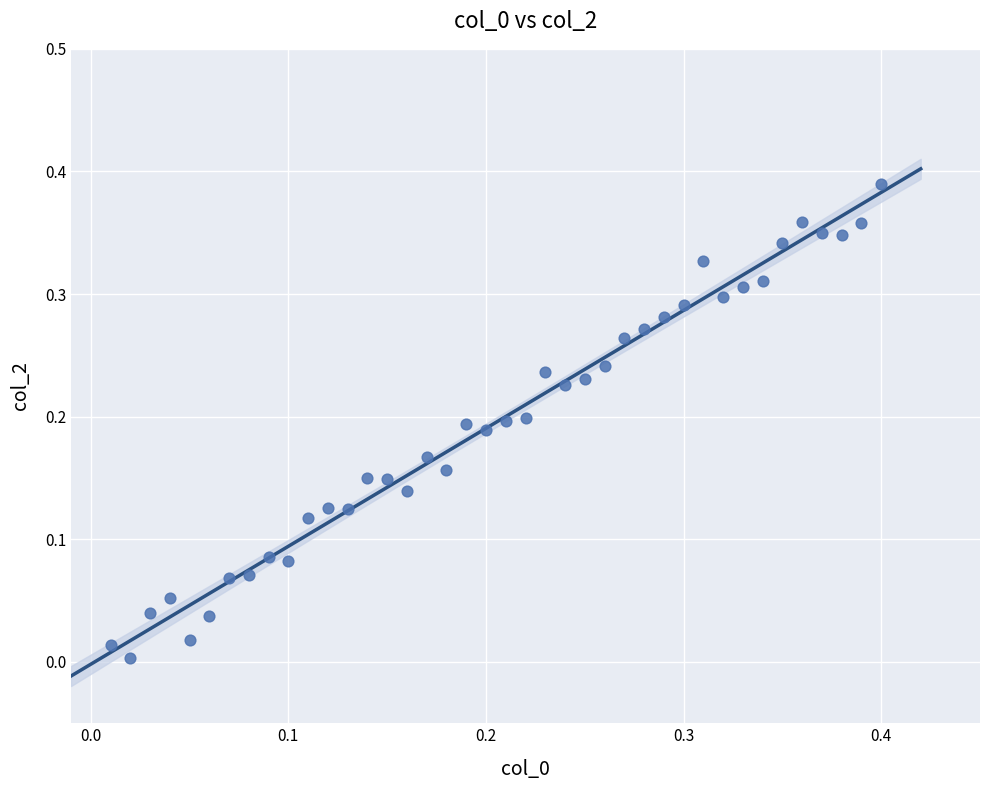

Count the number of points in this scatter plot.

40